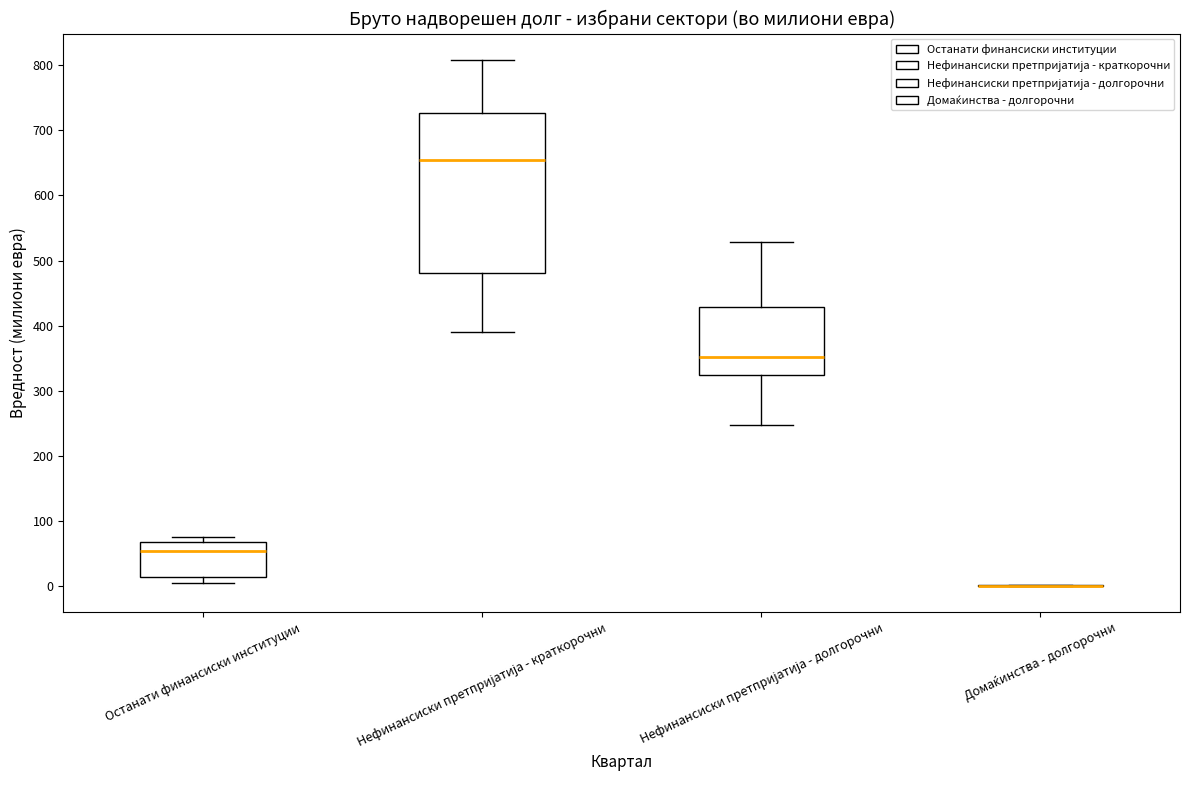

Where does the median line of the box for Останати финансиски институции sit on the y-axis? The values are not printed on the chart, so give them approximately, as read against the axis.

50